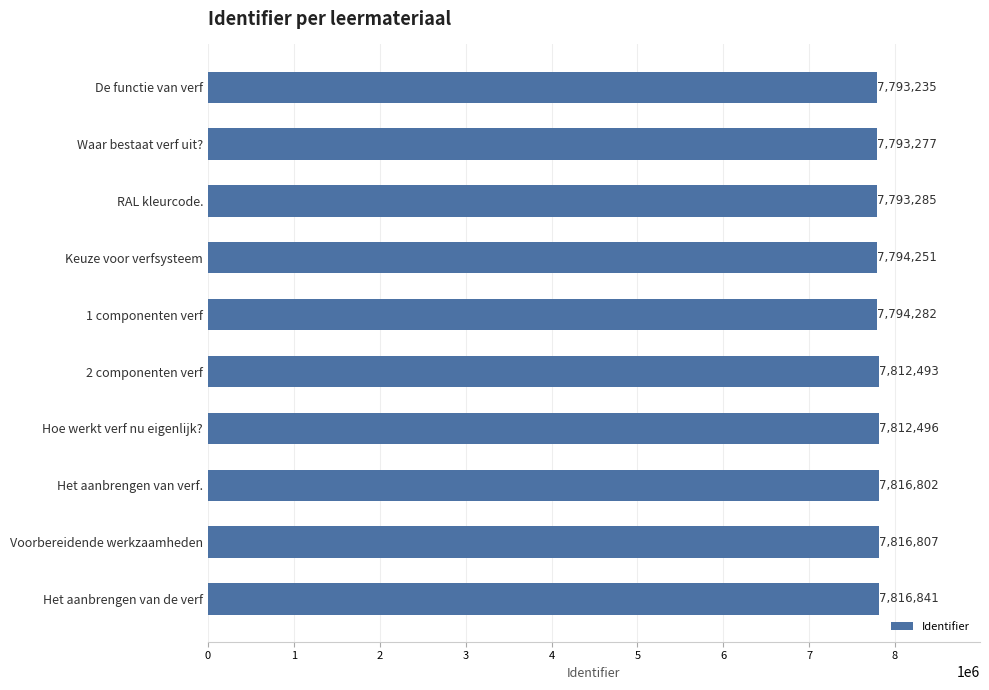

What is the difference between the maximum and second lowest values?

23564